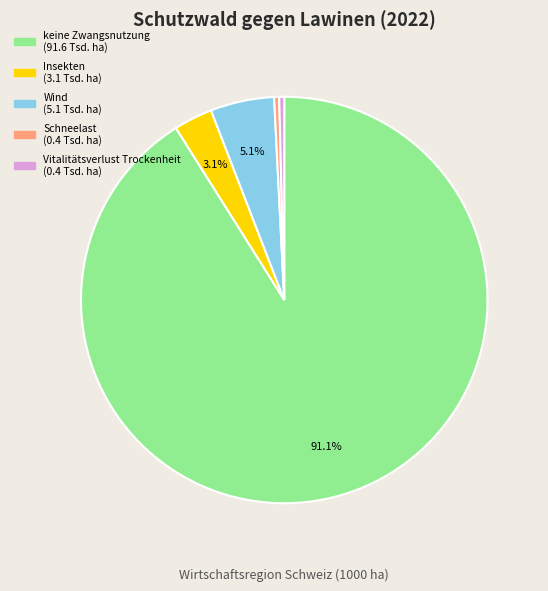

Is there any slice that represents more than half of the pie?

Yes